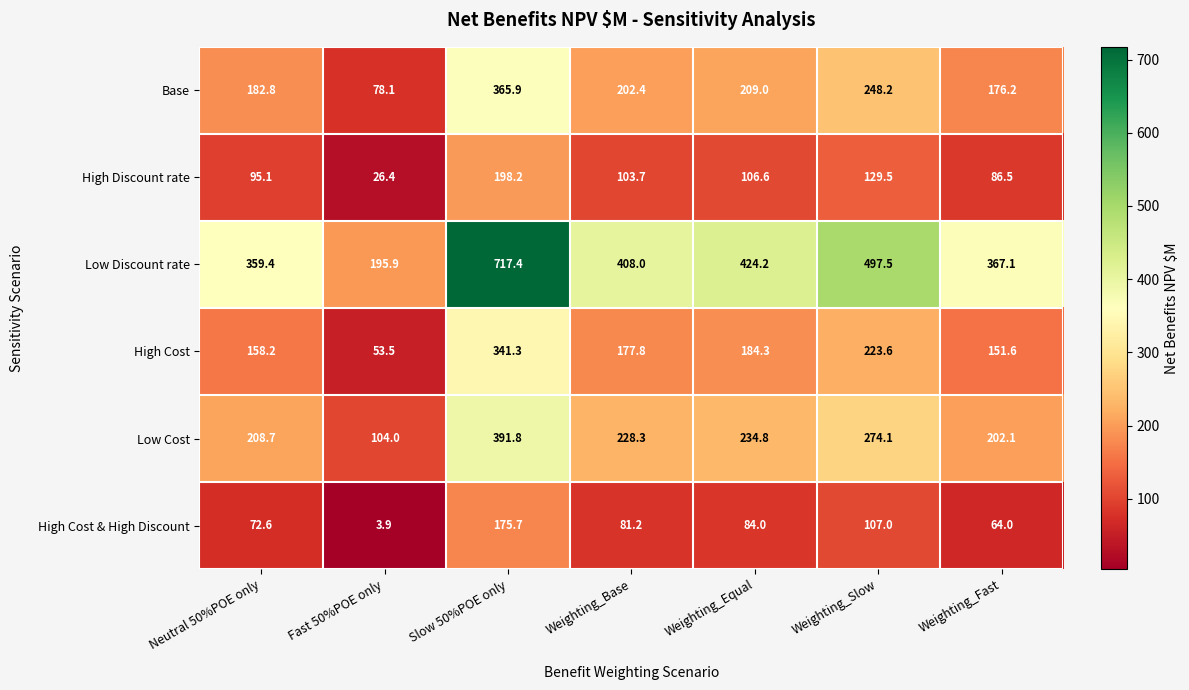

The High Discount rate series shows 170.7 at Neutral 50%POE only. True or false?

False